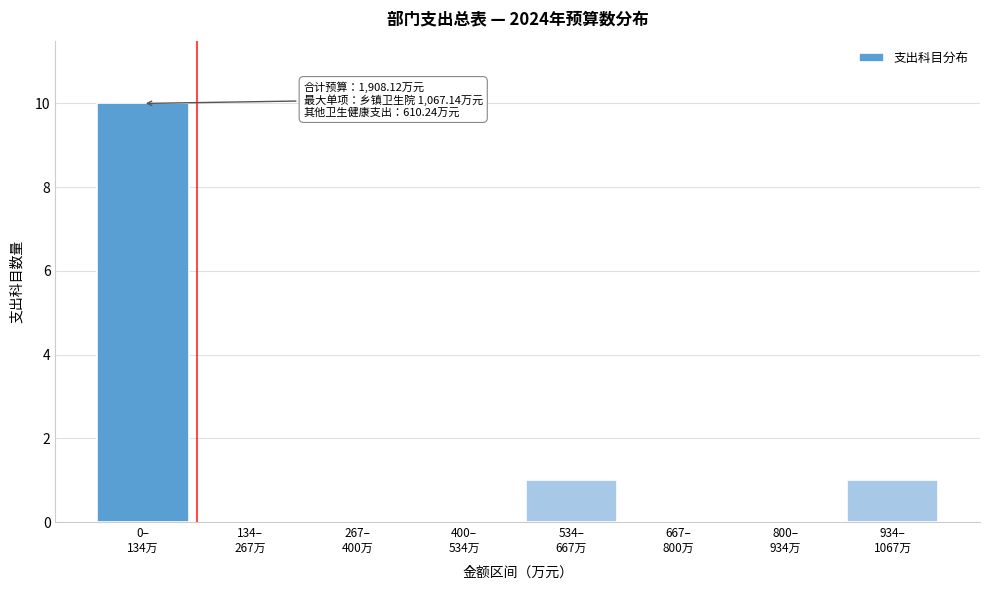

What is the greatest value displayed?

10